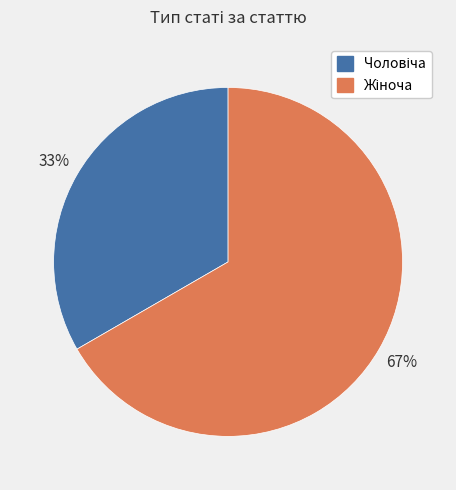

Does any single category account for the majority?

Yes